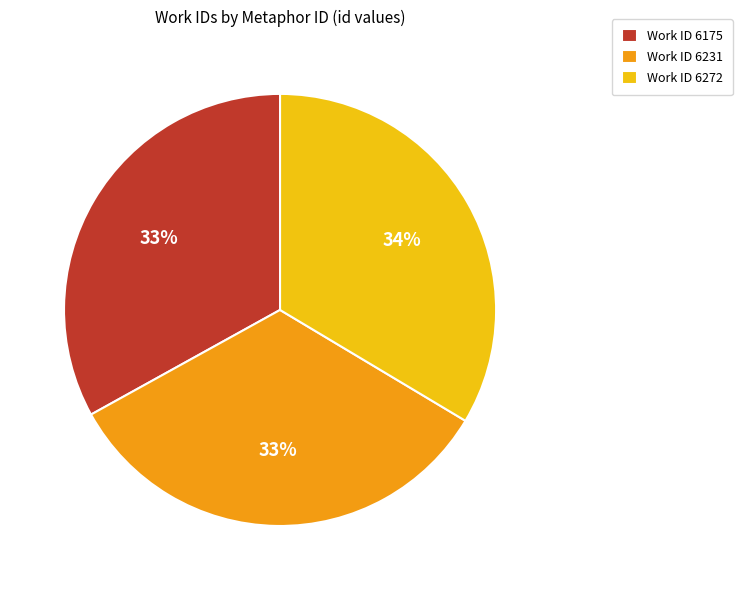

Combined, do Work ID 6175 and Work ID 6231 account for over 50%?

Yes